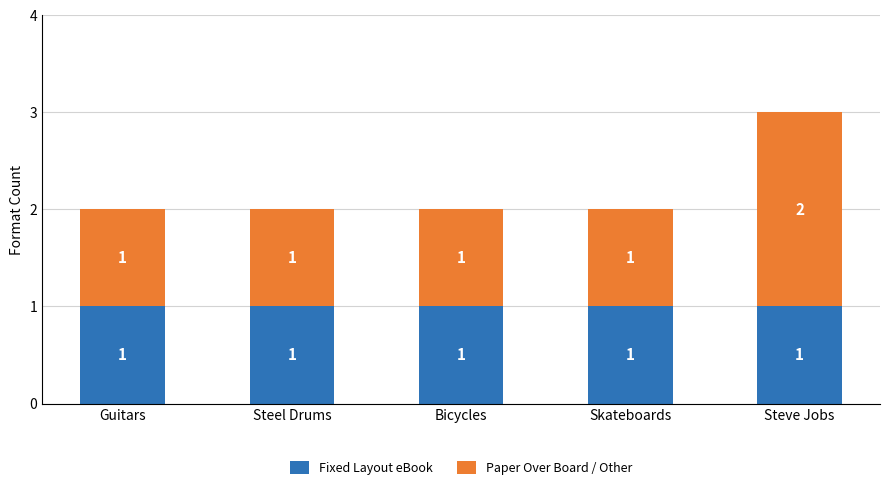

What is the minimum value for Fixed Layout eBook?

1